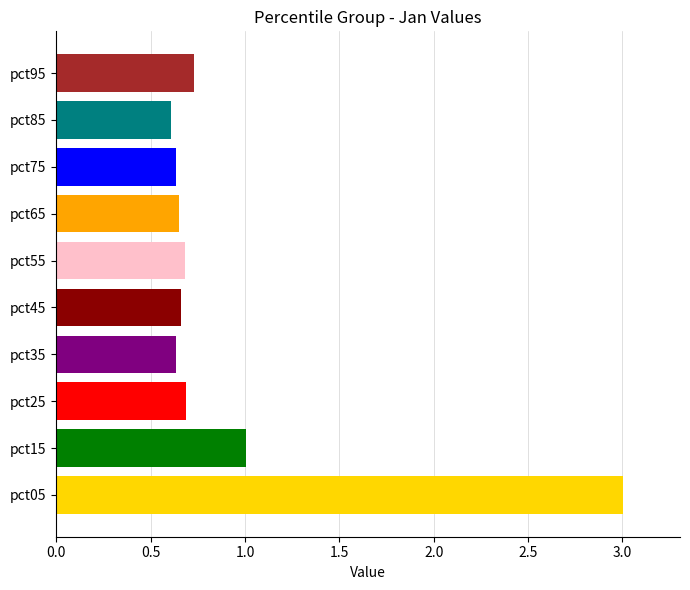

What is the change in value from pct75 to pct95?

+0.1